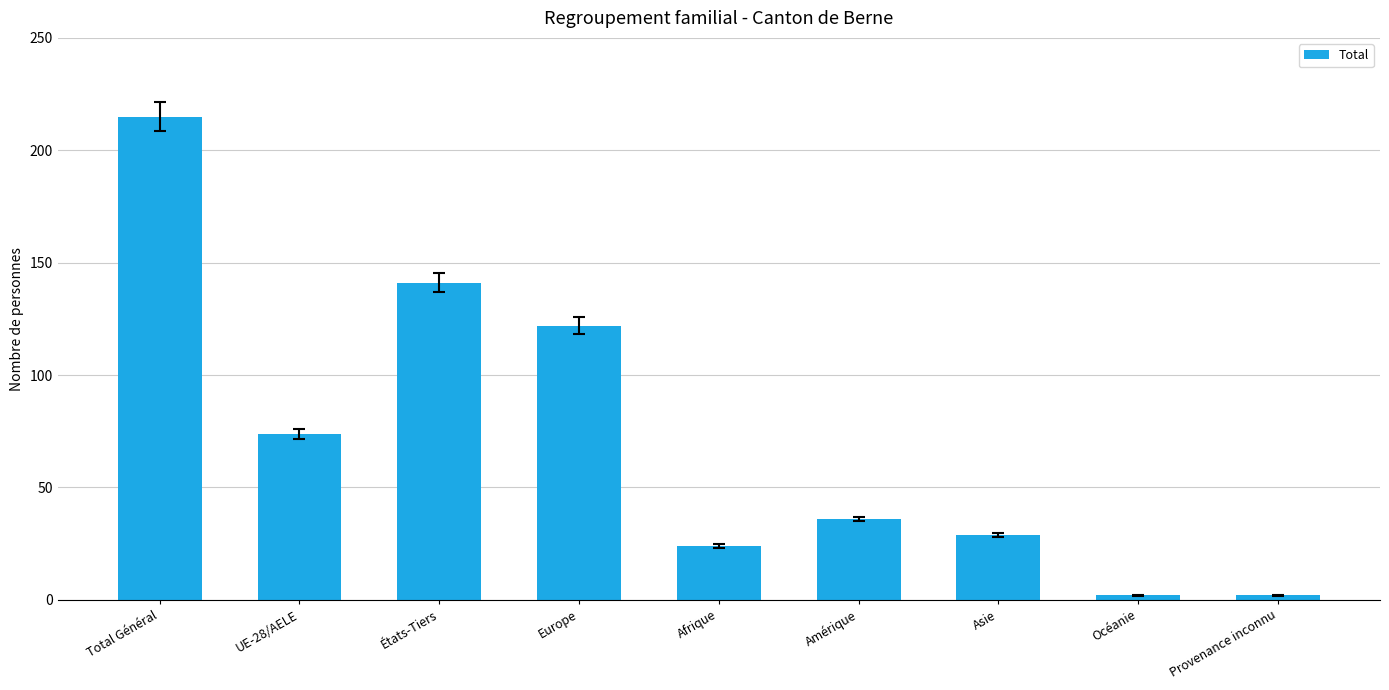

What is the value of the 8th bar from the left?

2